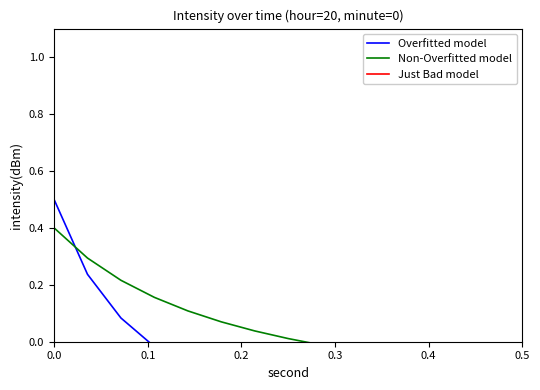

How many lines are shown in the chart?

3